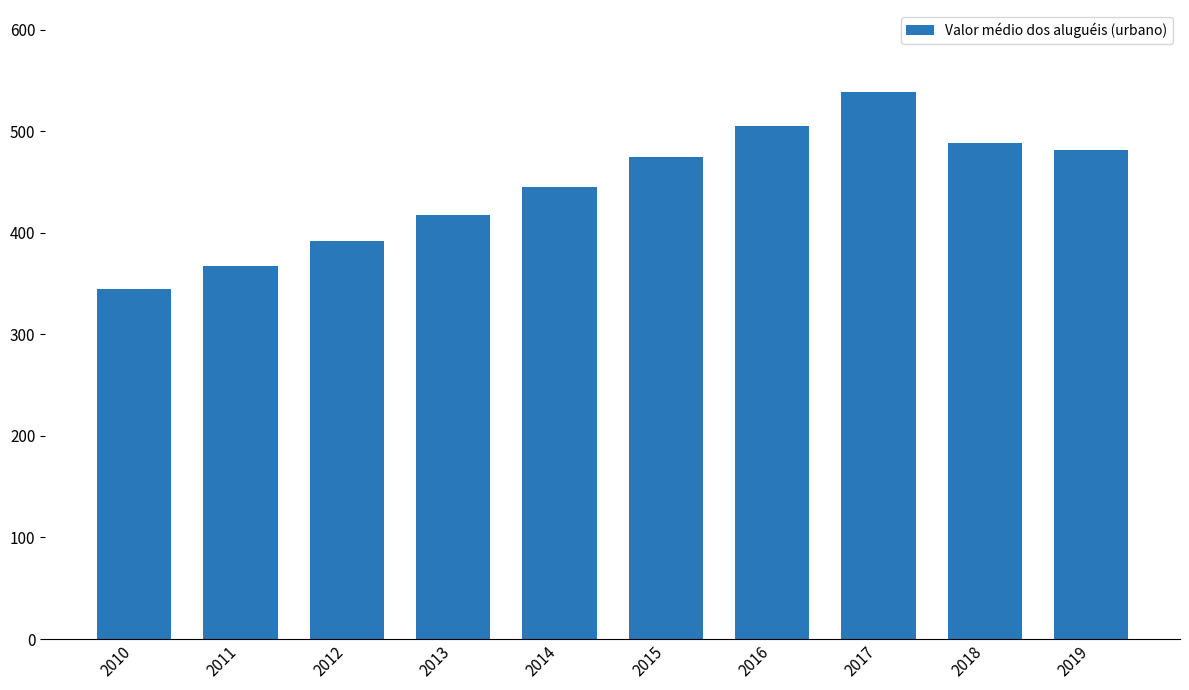

What is the smallest value displayed?

344.8